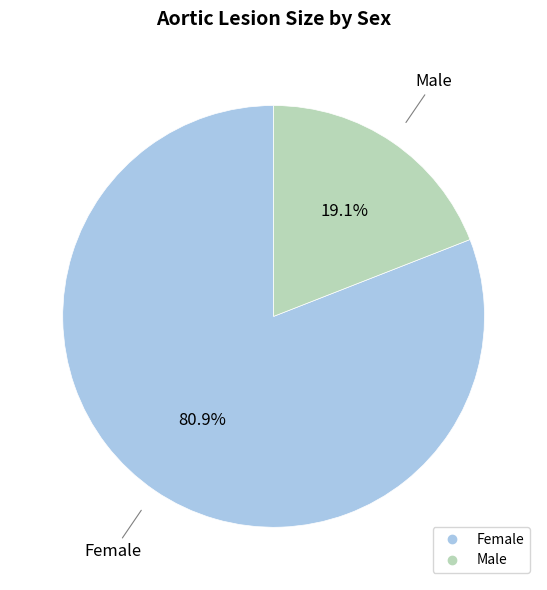

Does any single category account for the majority?

Yes